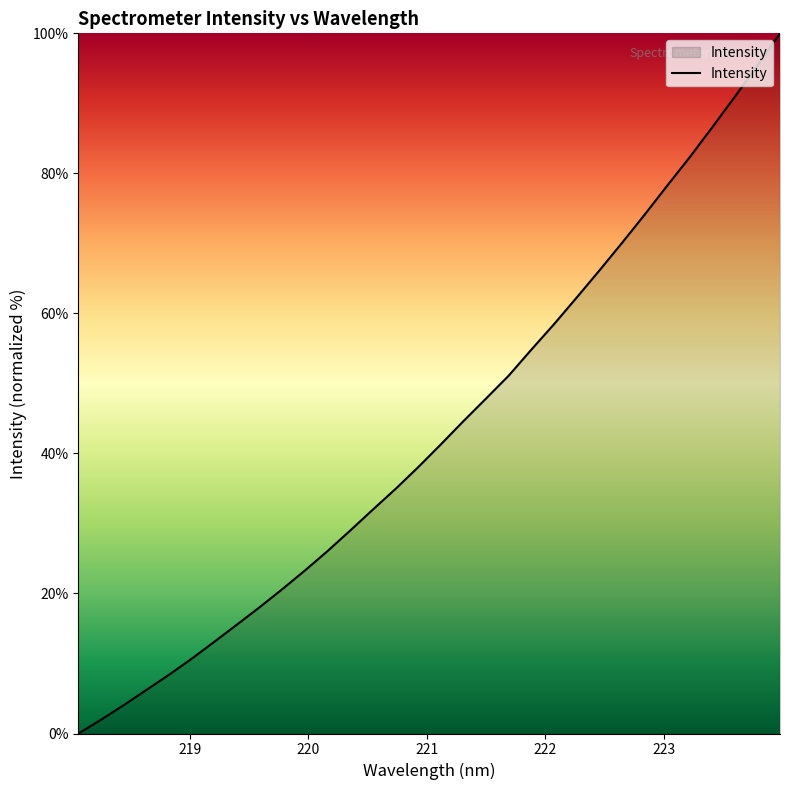

What is the difference between the maximum and minimum values?

100.0